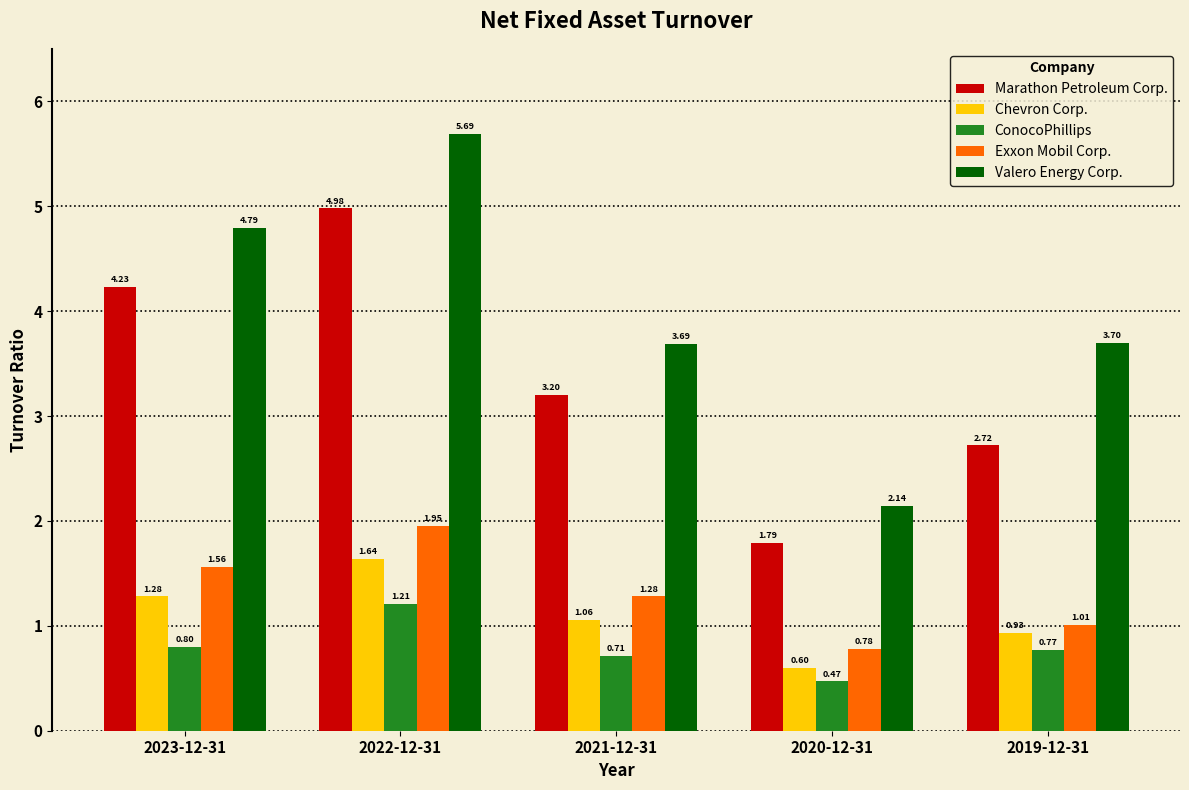

Where does the Exxon Mobil Corp. series first go above 1?

2023-12-31